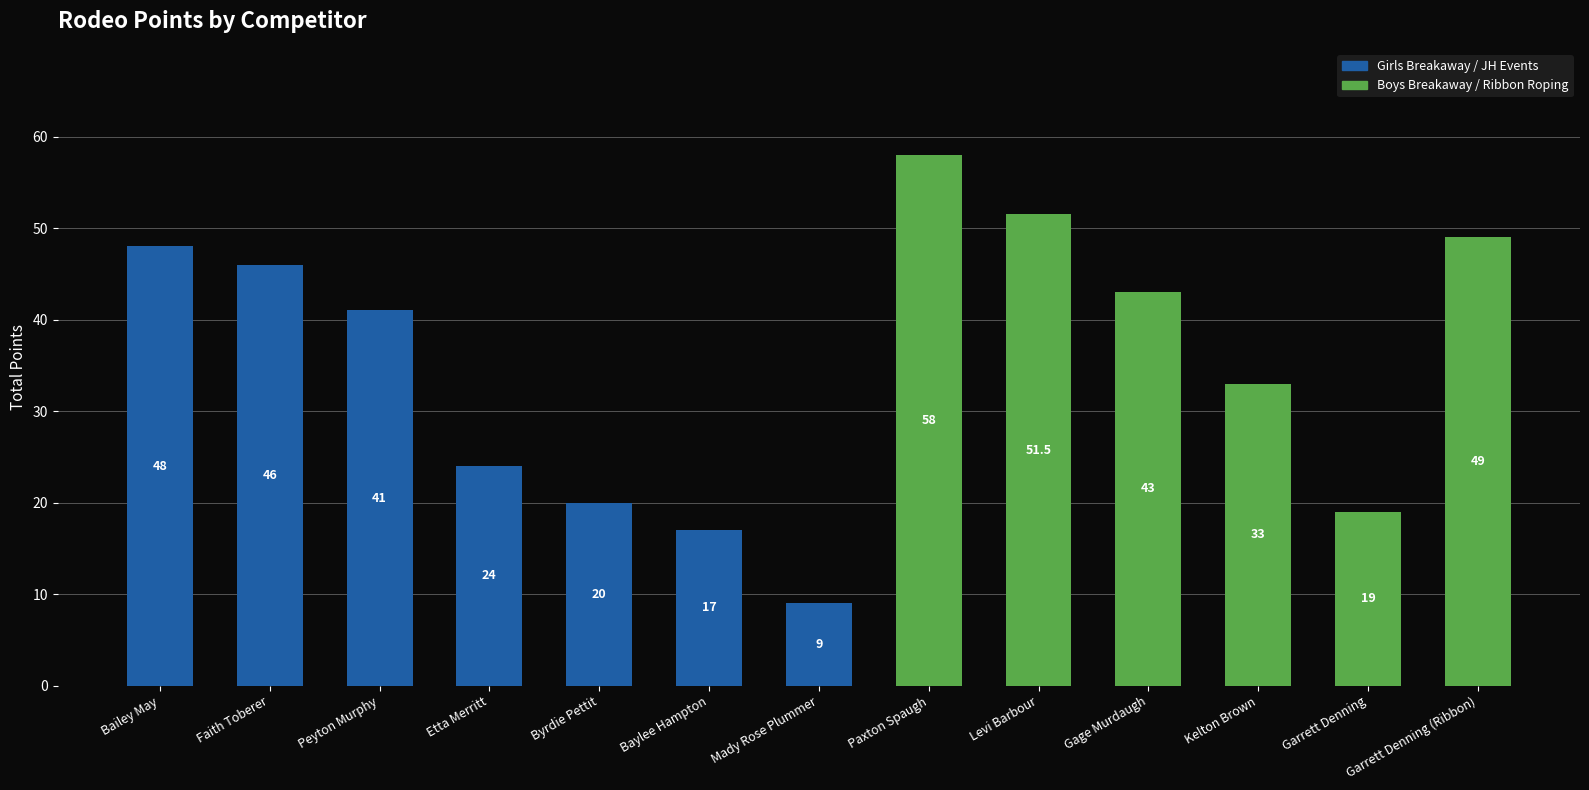

How many values are below 41?

6